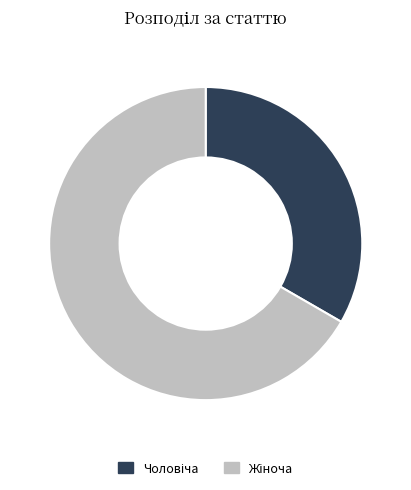

Does any single category account for the majority?

Yes